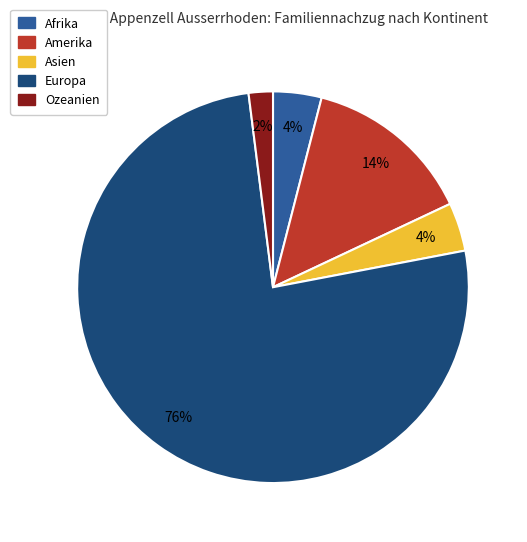

To the nearest percent, what percentage of the pie is Europa?

76%